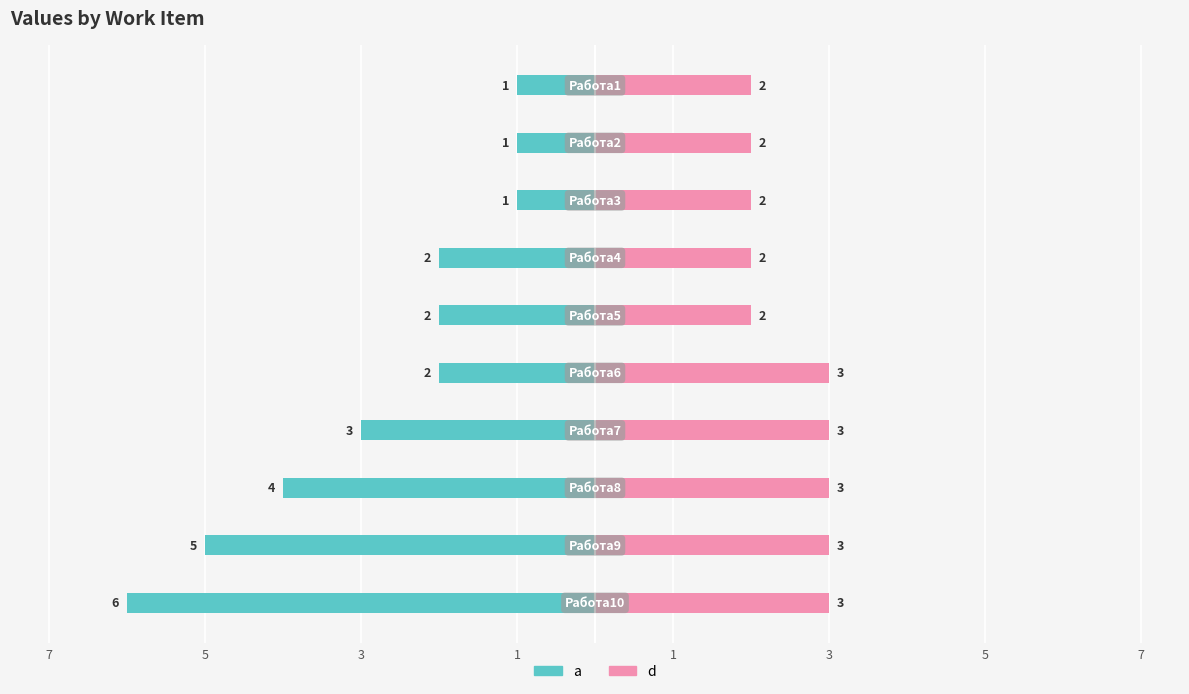

What is the difference between the d values at 8 and 1?

1